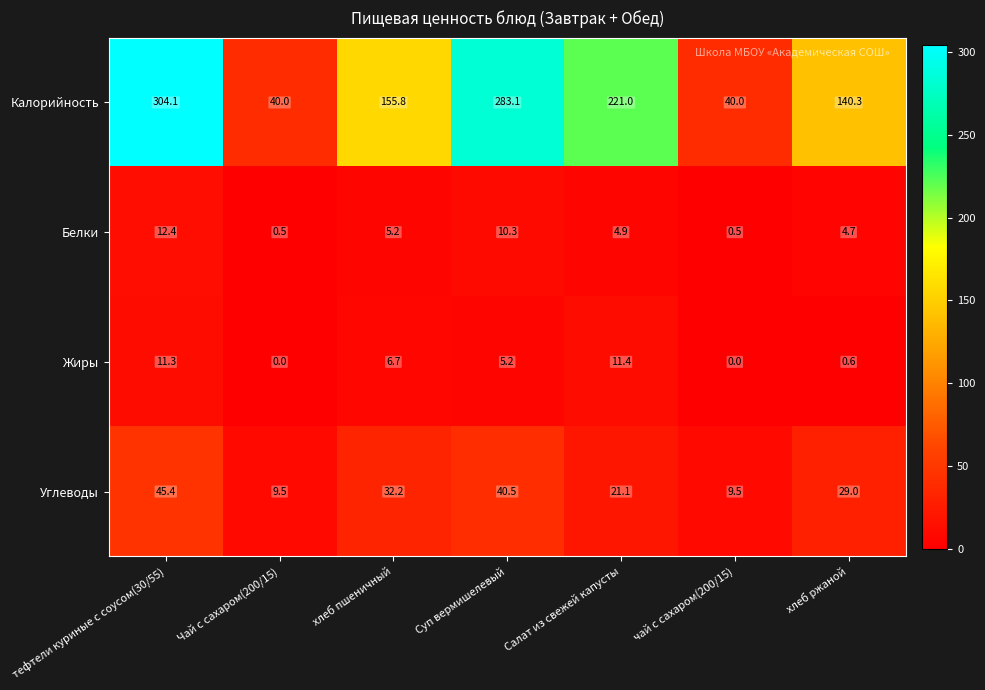

The Жиры series shows 0.0 at Чай с сахаром(200/15). True or false?

True